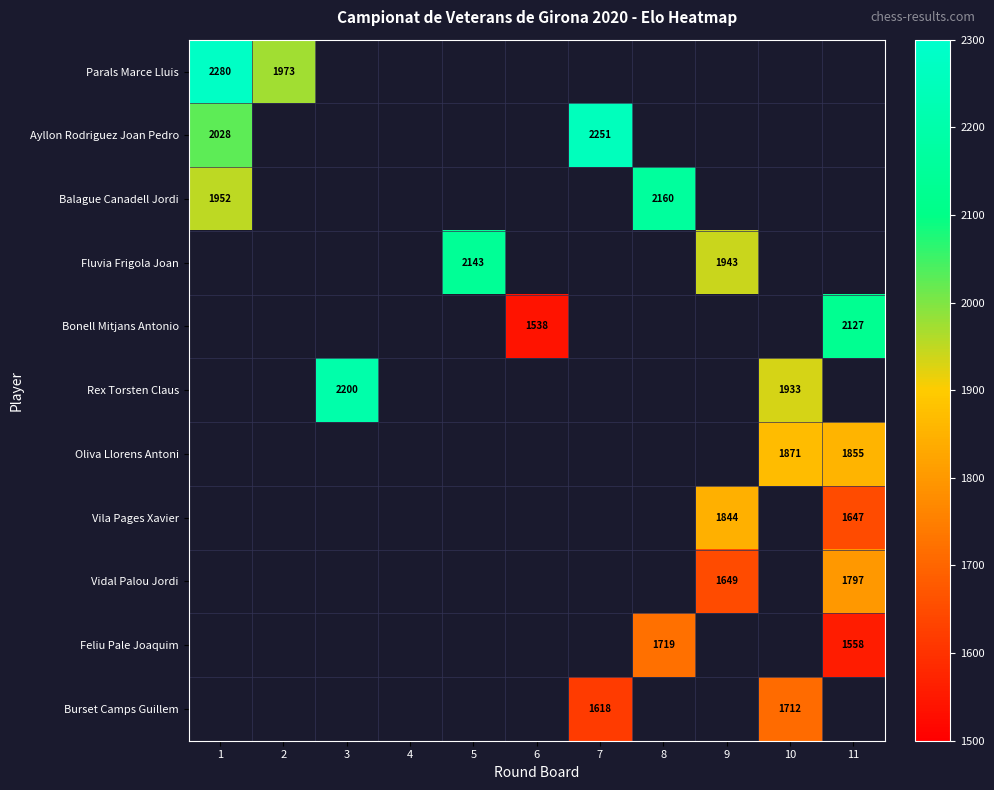

Is the value of Ayllon Rodriguez Joan Pedro at 7 greater than the value of Balague Canadell Jordi at 1?

Yes